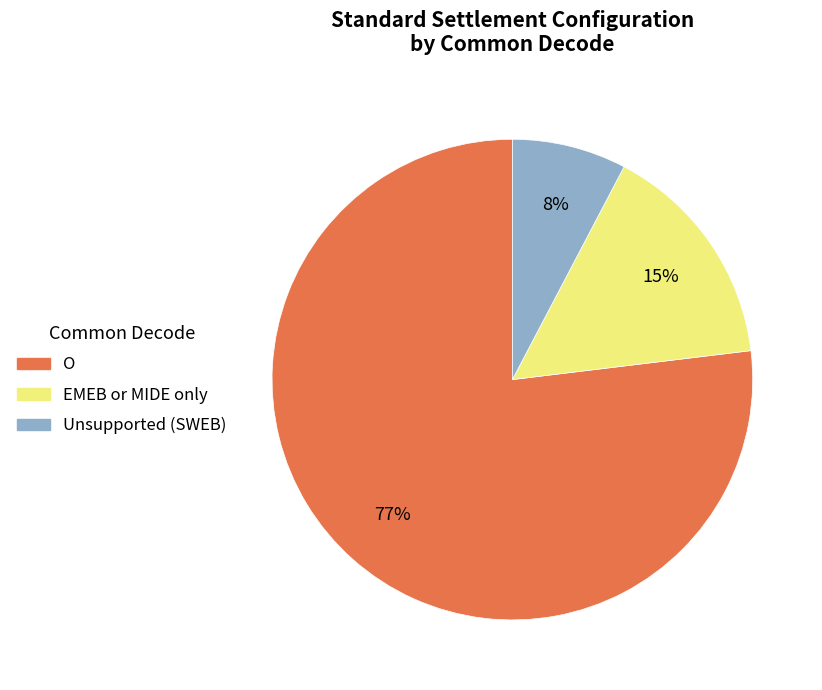

Is there a majority slice in this chart?

Yes